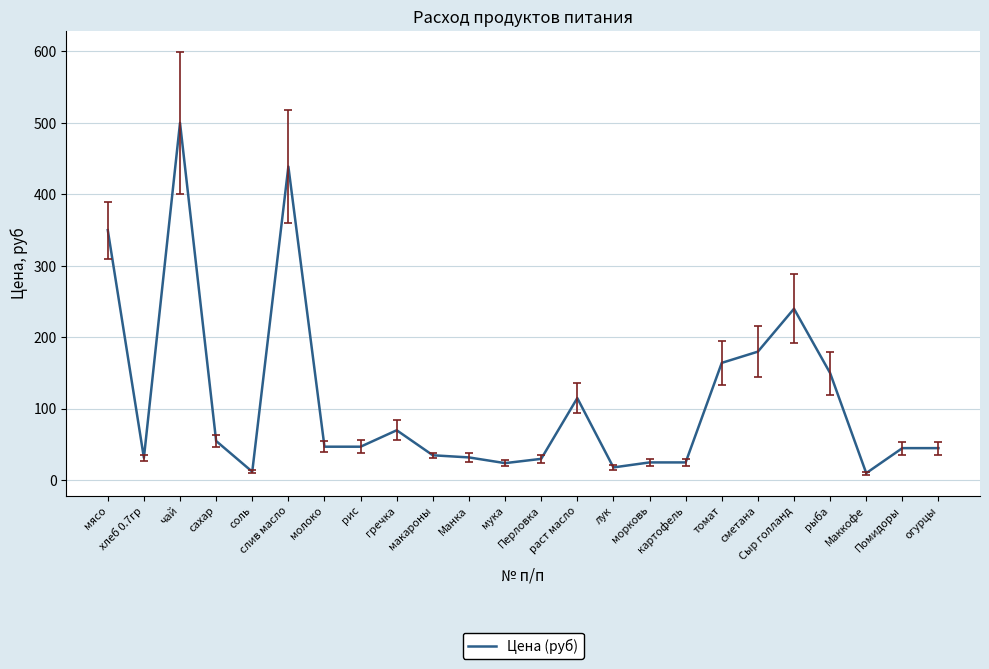

List the labels in order of value, smallest first.

Маккофе, соль, лук, мука, морковь, картофель, Перловка, хлеб 0.7гр, Манка, макароны, Помидоры, огурцы, молоко, рис, сахар, гречка, раст масло, рыба, томат, сметана, Сыр голланд, мясо, слив масло, чай